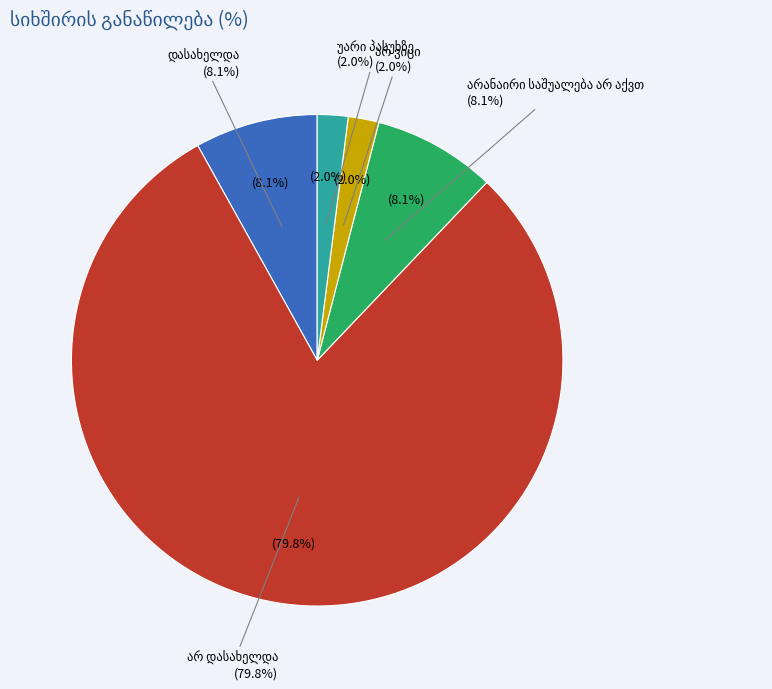

Rank the categories by value from highest to lowest.

არ დასახელდა, დასახელდა, არანაირი საშუალება არ აქვთ, არ ვიცი, უარი პასუხზე